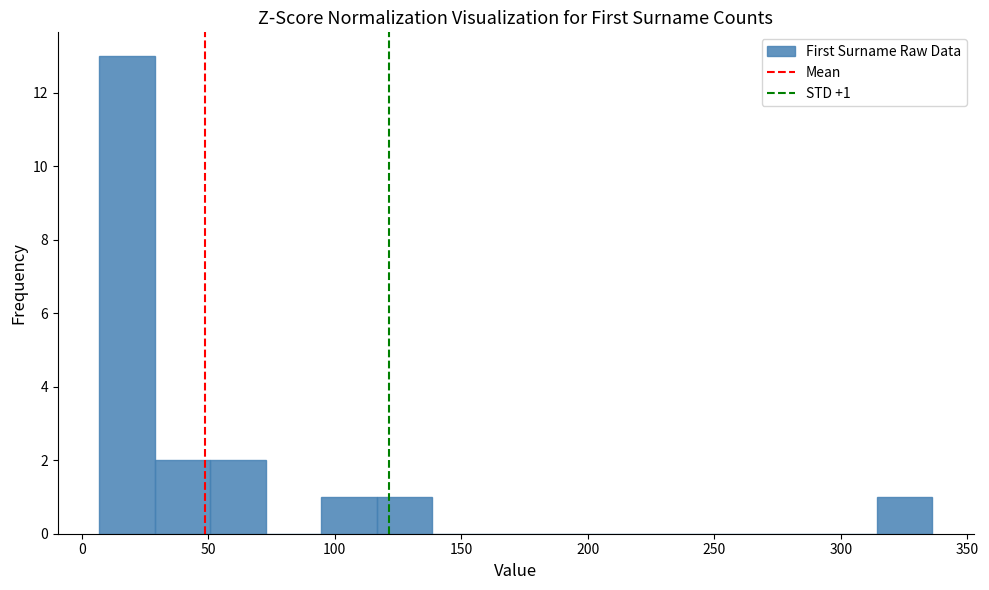

Which range on the x-axis has the tallest bar?

5 to 30